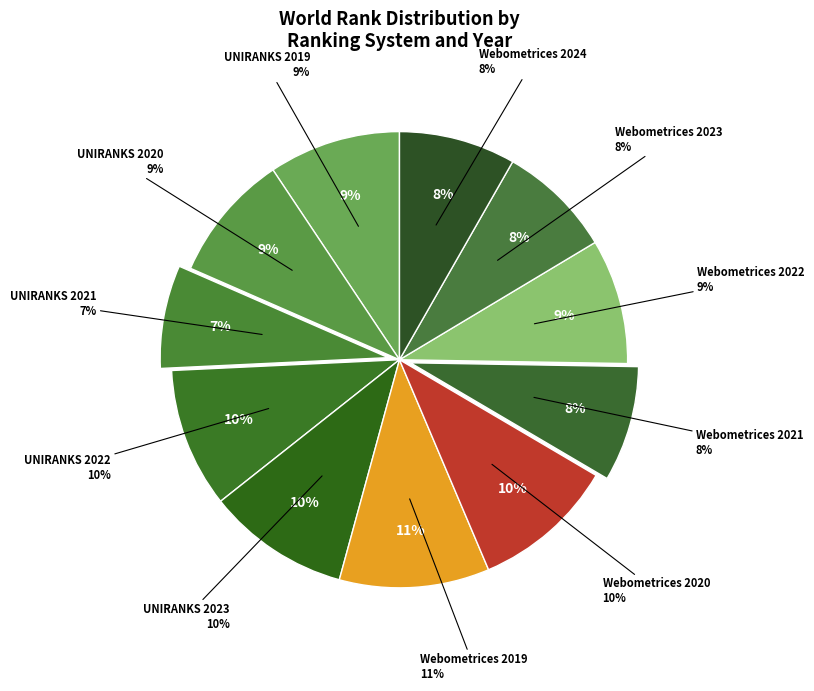

To the nearest percent, what portion does UNIRANKS 2019 represent?

9%